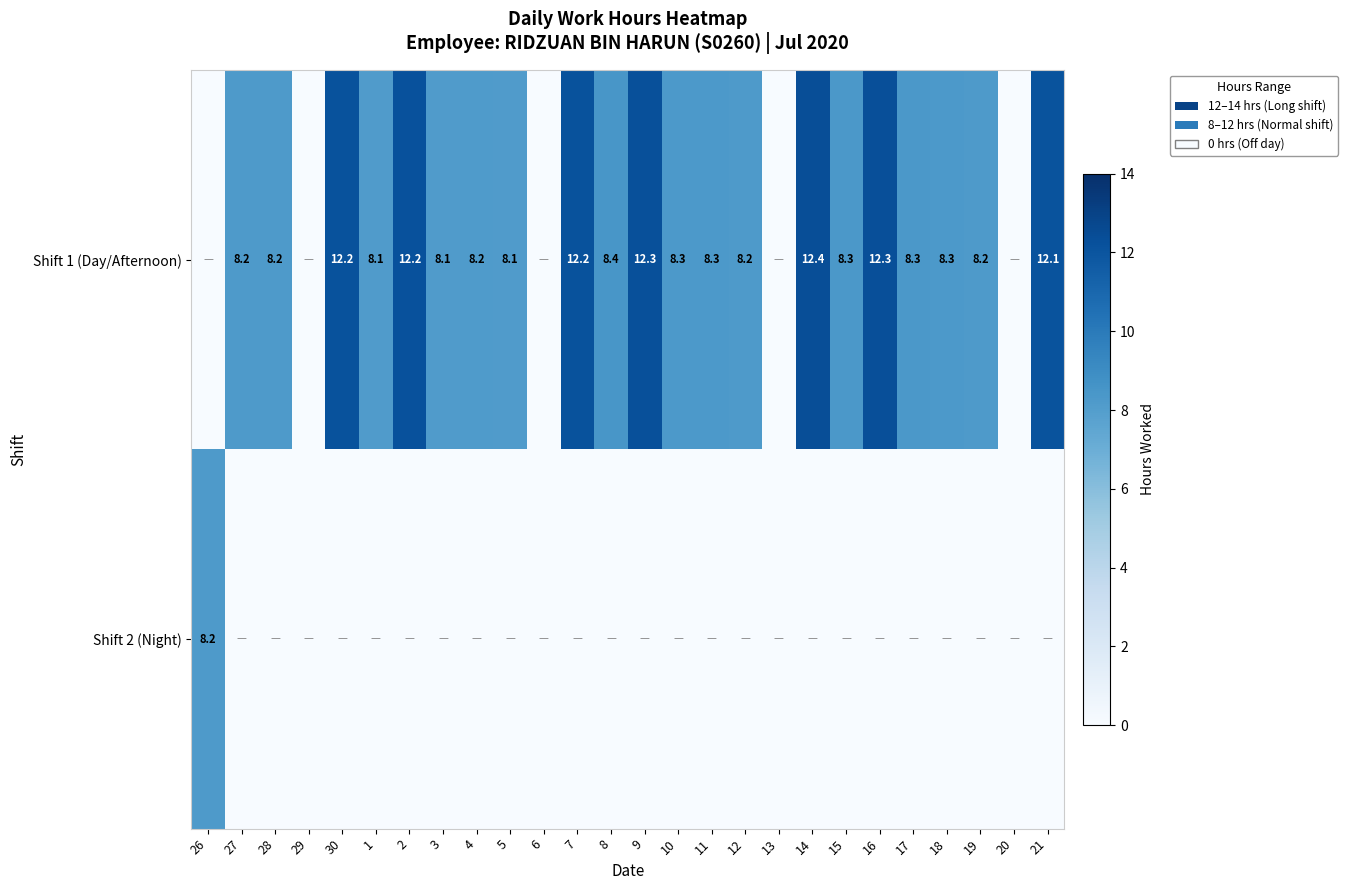

Is it true that Shift 1 (Day/Afternoon) equals 12.3 at 16?

True